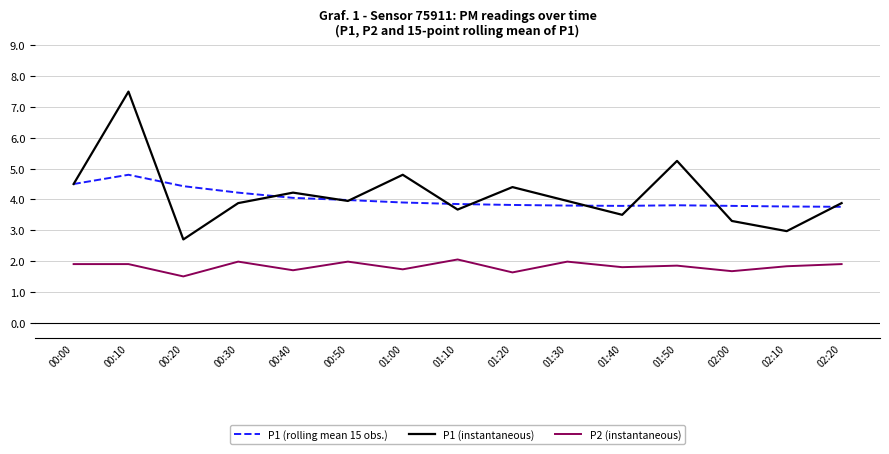

Does the chart display data point markers on the line(s)?

No